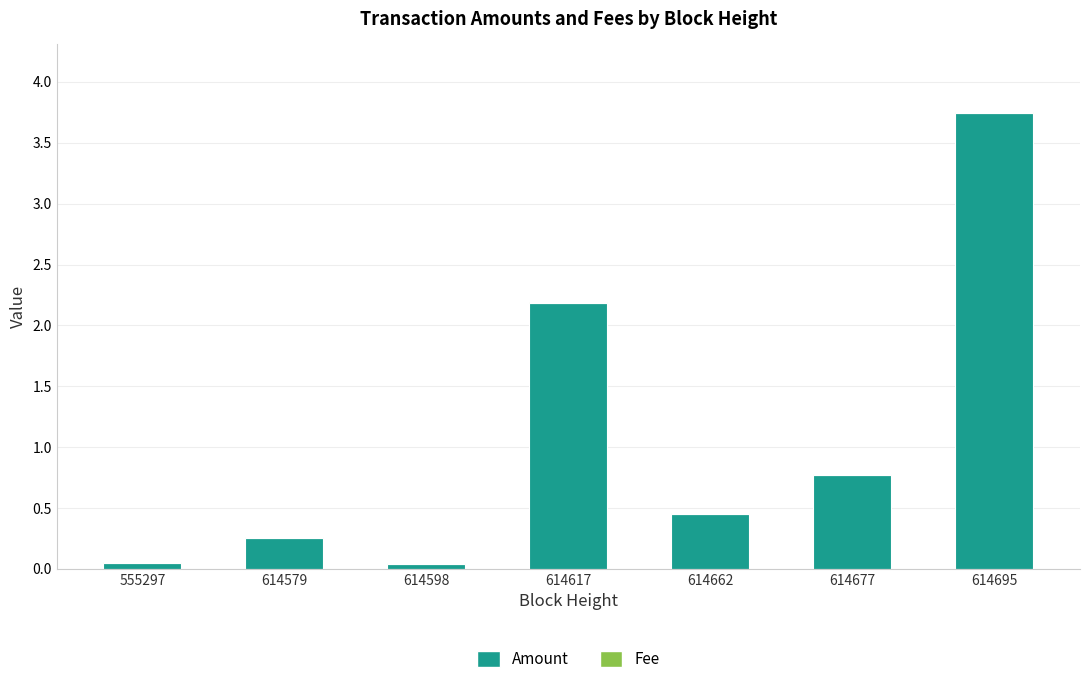

The value of Amount at 614677 is 1.4. True or false?

False